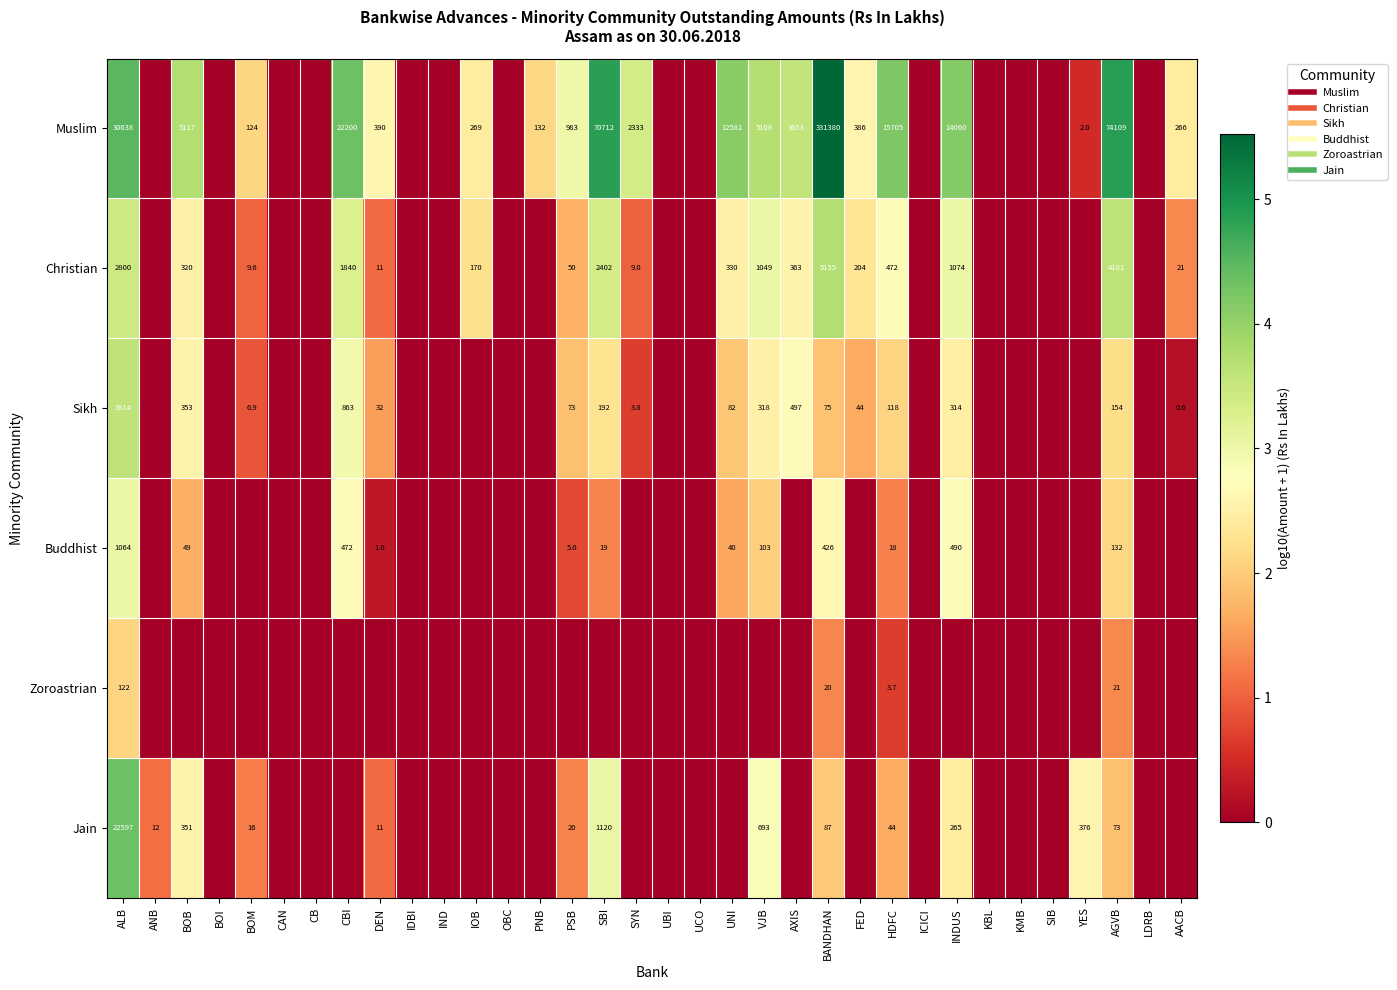

The Buddhist series shows 3.0 at ALB. True or false?

True